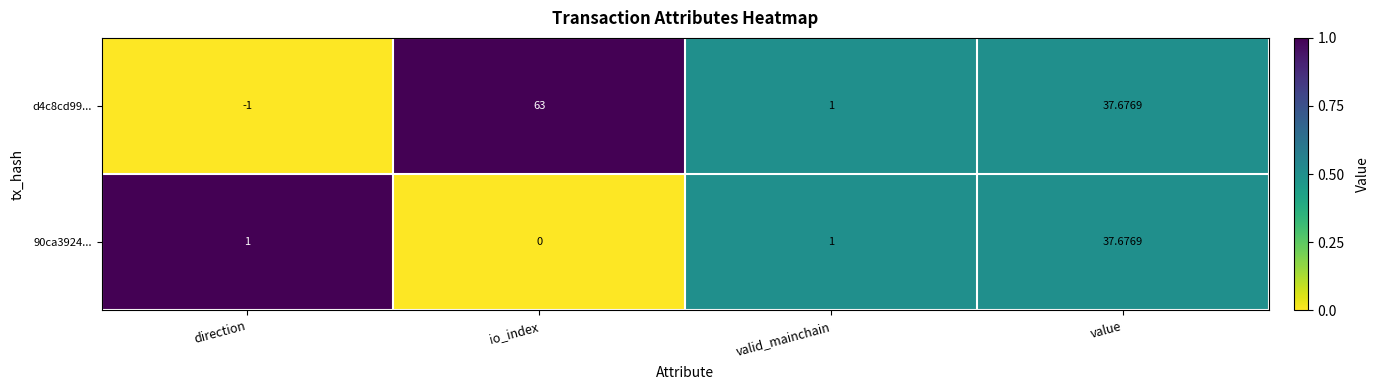

At which category does the chart reach its peak across all series?

io_index